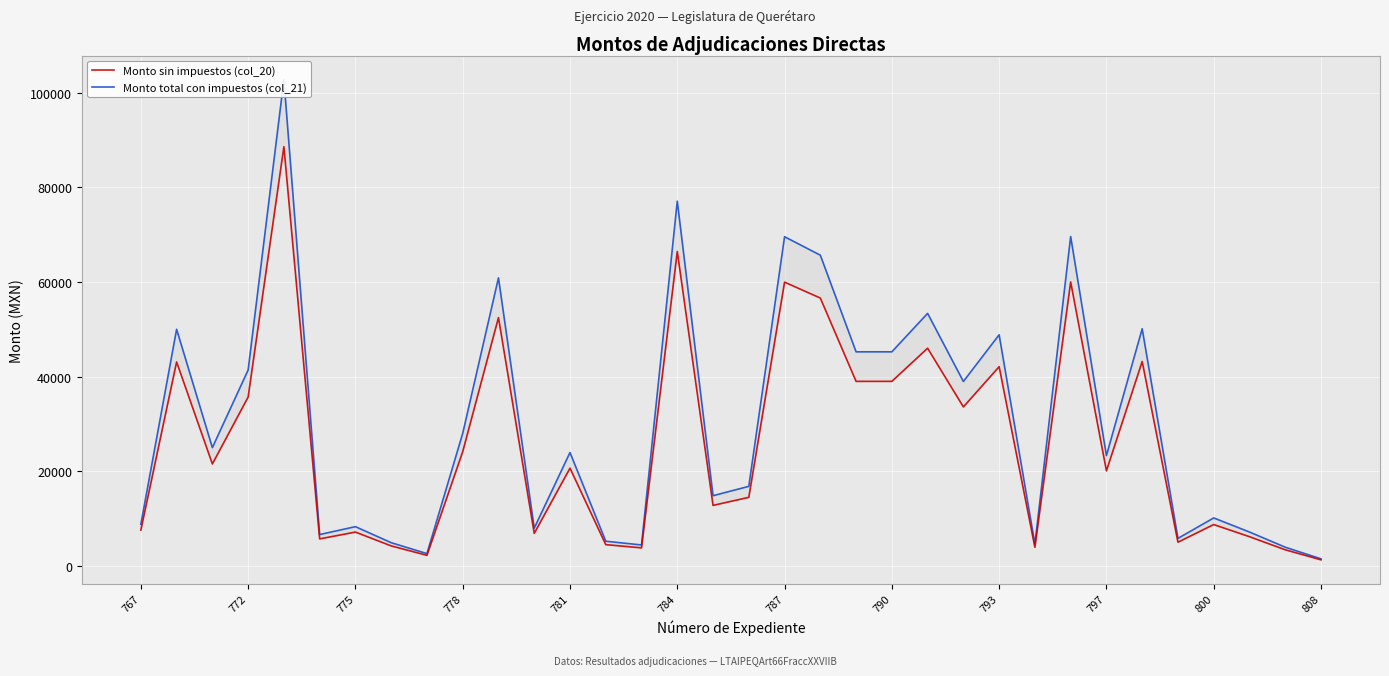

Where is Monto total con impuestos (col_21) nearest to the value 52132?

22